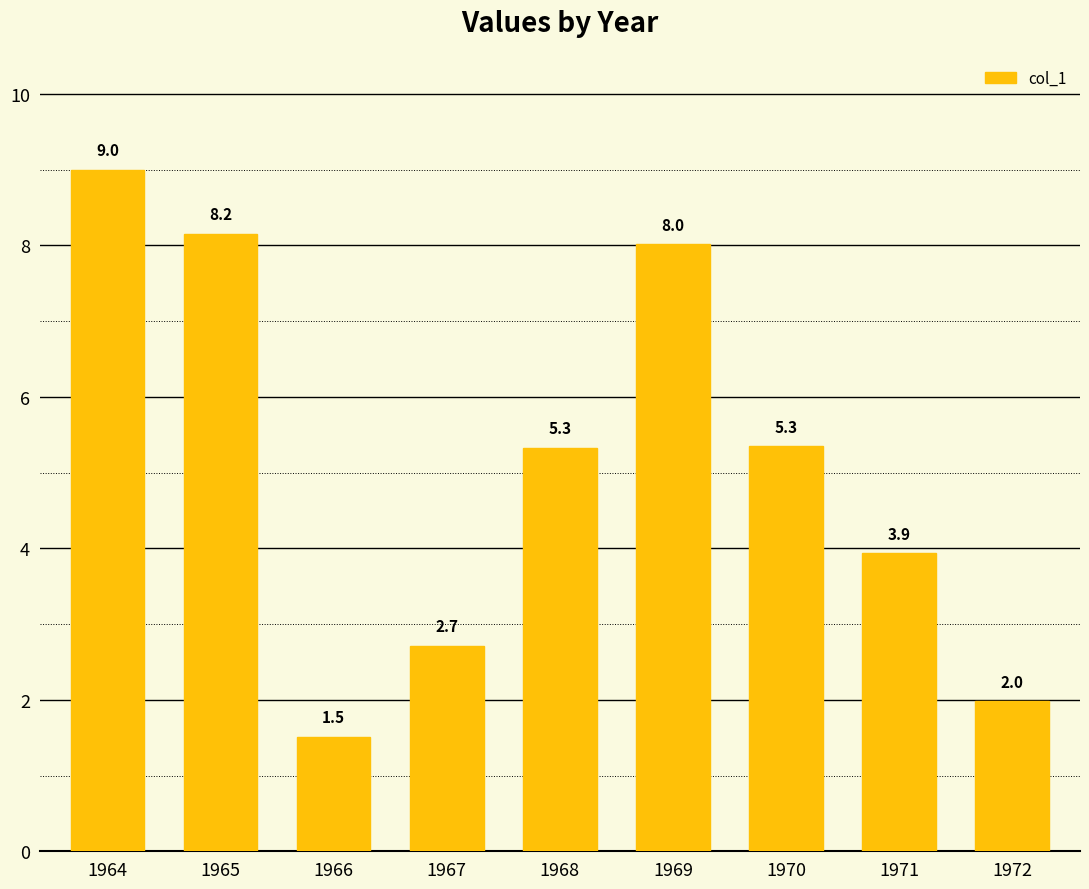

How many series are shown in this chart?

1